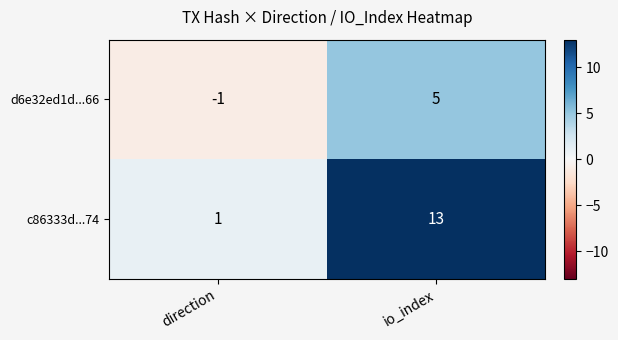

Which series has the largest range (max minus min)?

c86333d...74